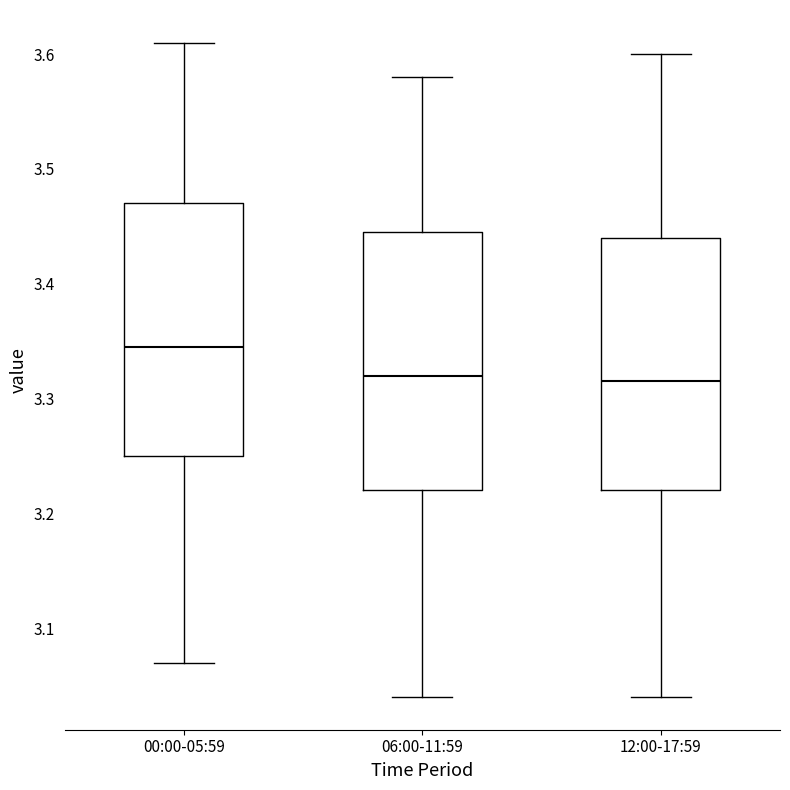

Which box's median line is the highest?

00:00-05:59